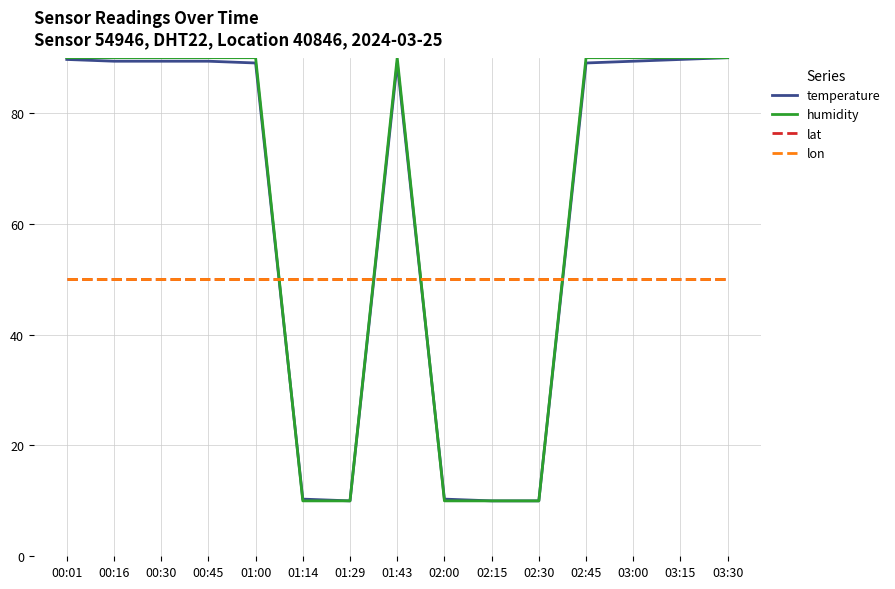

Is the value of lon at 01:00 greater than the value of lat at 01:29?

No